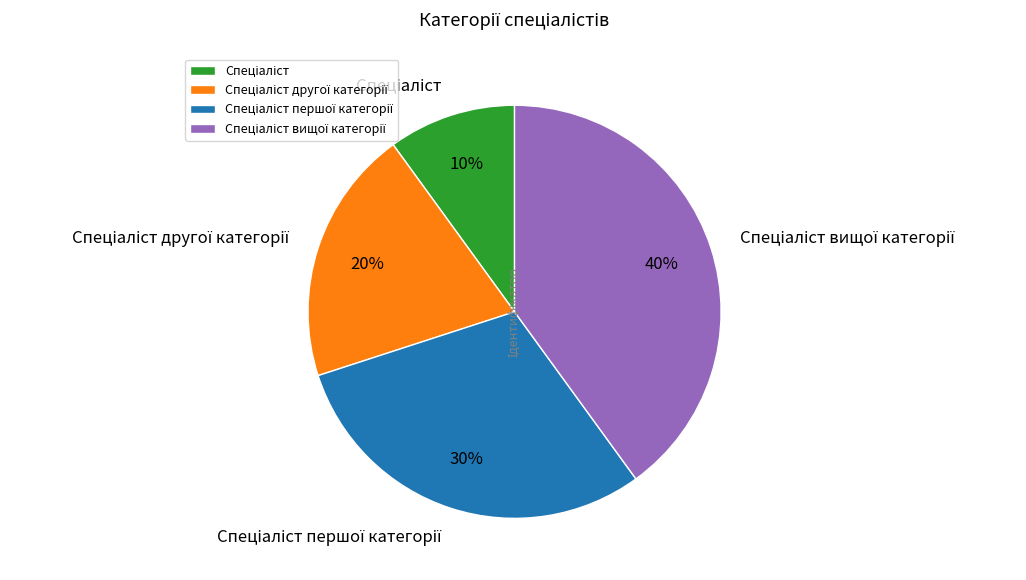

Is there any slice that represents more than half of the pie?

No